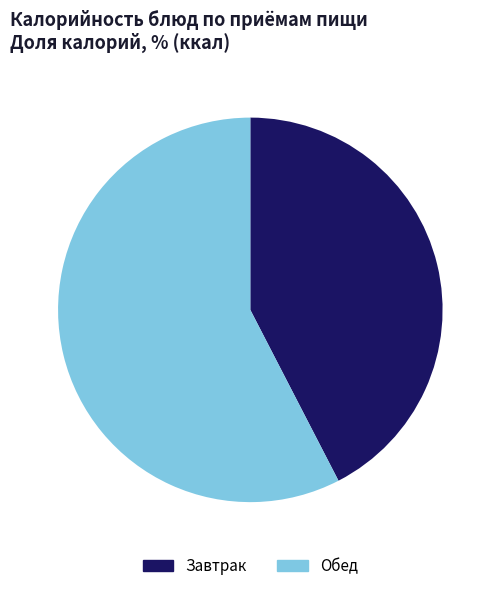

Do Завтрак and Обед together represent more than half of the pie?

Yes